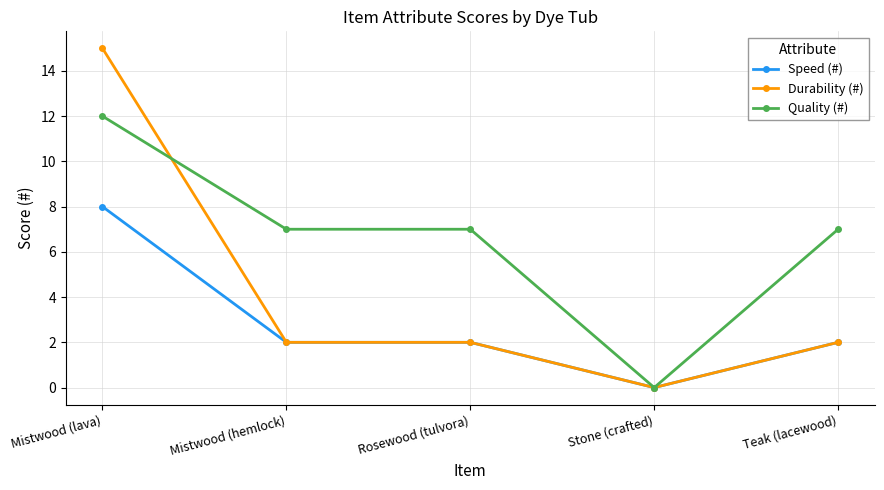

At which category does the chart reach its peak across all series?

Mistwood (lava)